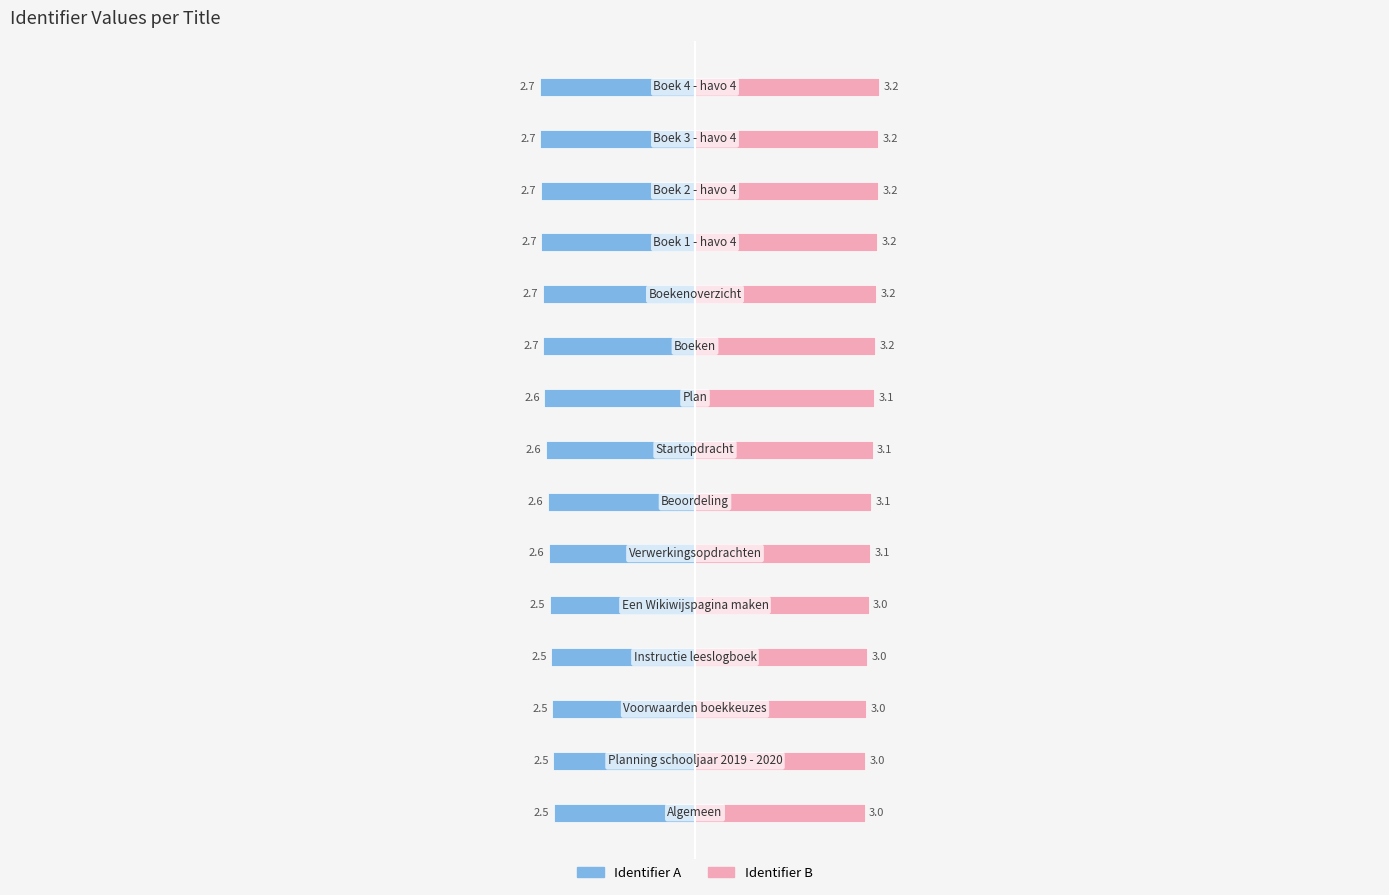

Which series has the largest total across all categories?

Identifier B